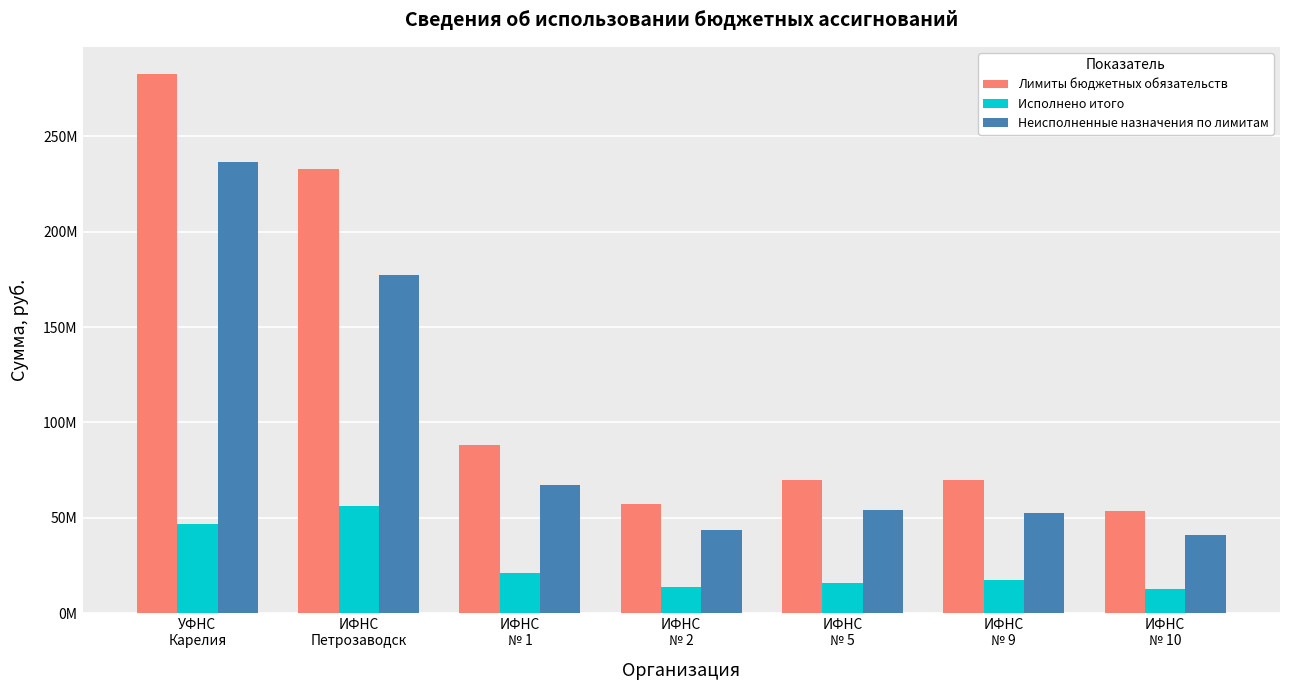

What are all the series names shown in the legend?

Лимиты бюджетных обязательств, Исполнено итого, Неисполненные назначения по лимитам